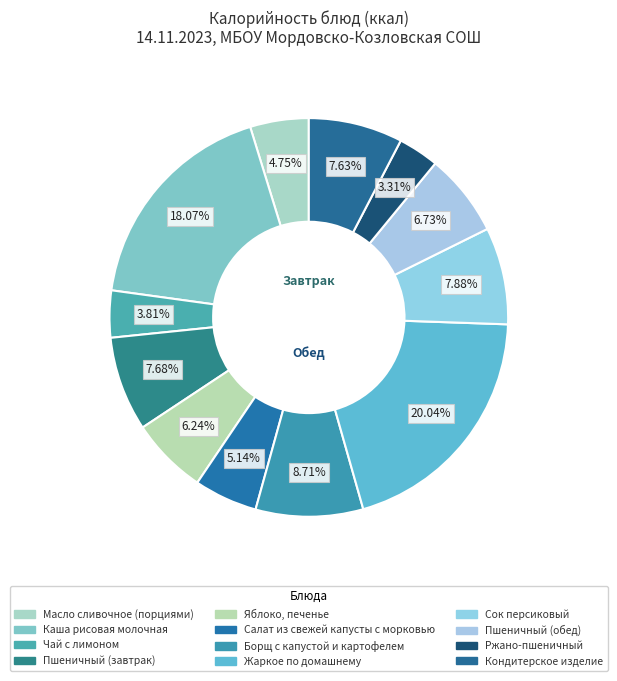

What is the change in value from Салат из свежей капусты с морковью to Сок персиковый?

+38.0